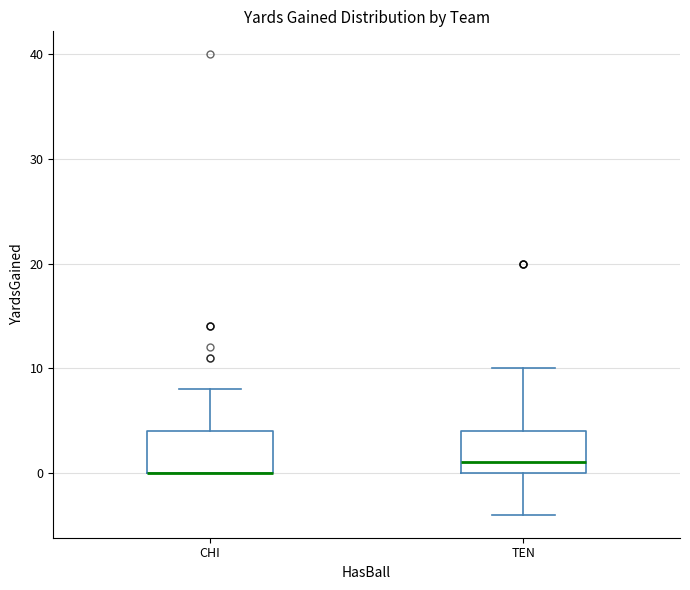

Reading left to right, read every box against the y-axis: the position of its median line, the range the box covers, and the ends of its whiskers. The values are not printed on the chart, so give them approximately, as read against the axis.

CHI: median 0 (drawn on the box's lower edge), box 0 to 4, whiskers 0 to 8
TEN: median 1, box 0 to 4, whiskers -4 to 10